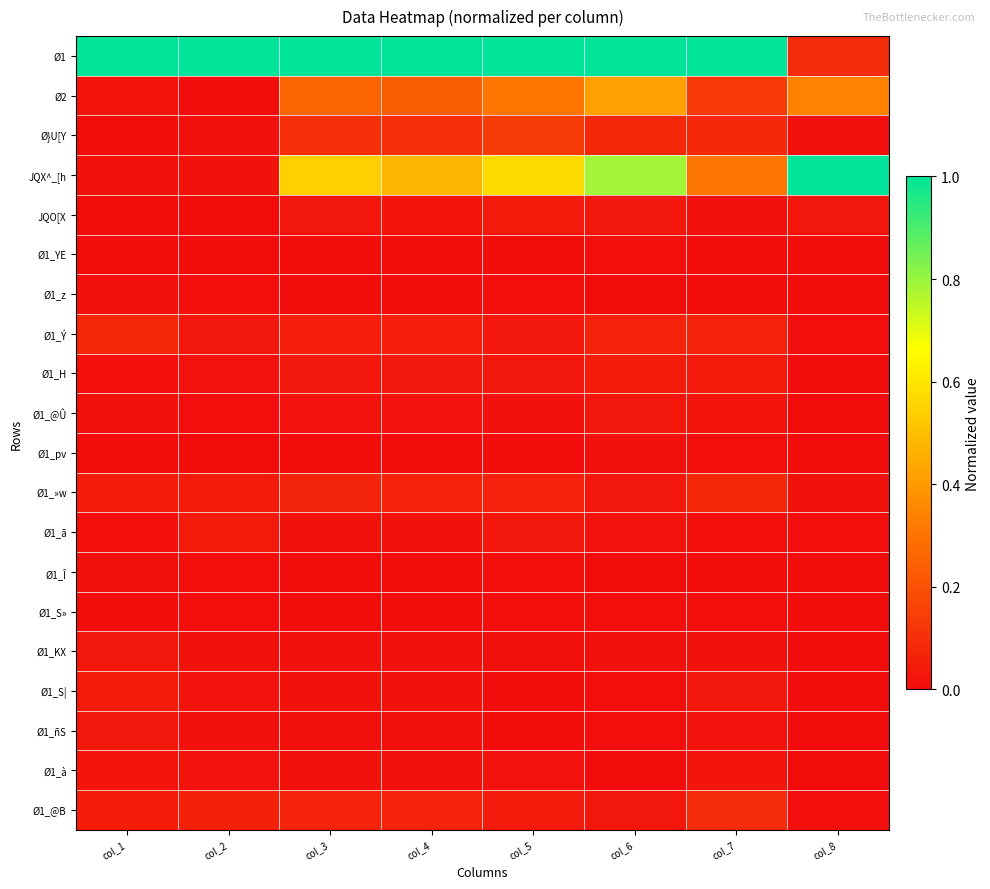

What is the greatest value displayed?

1.0